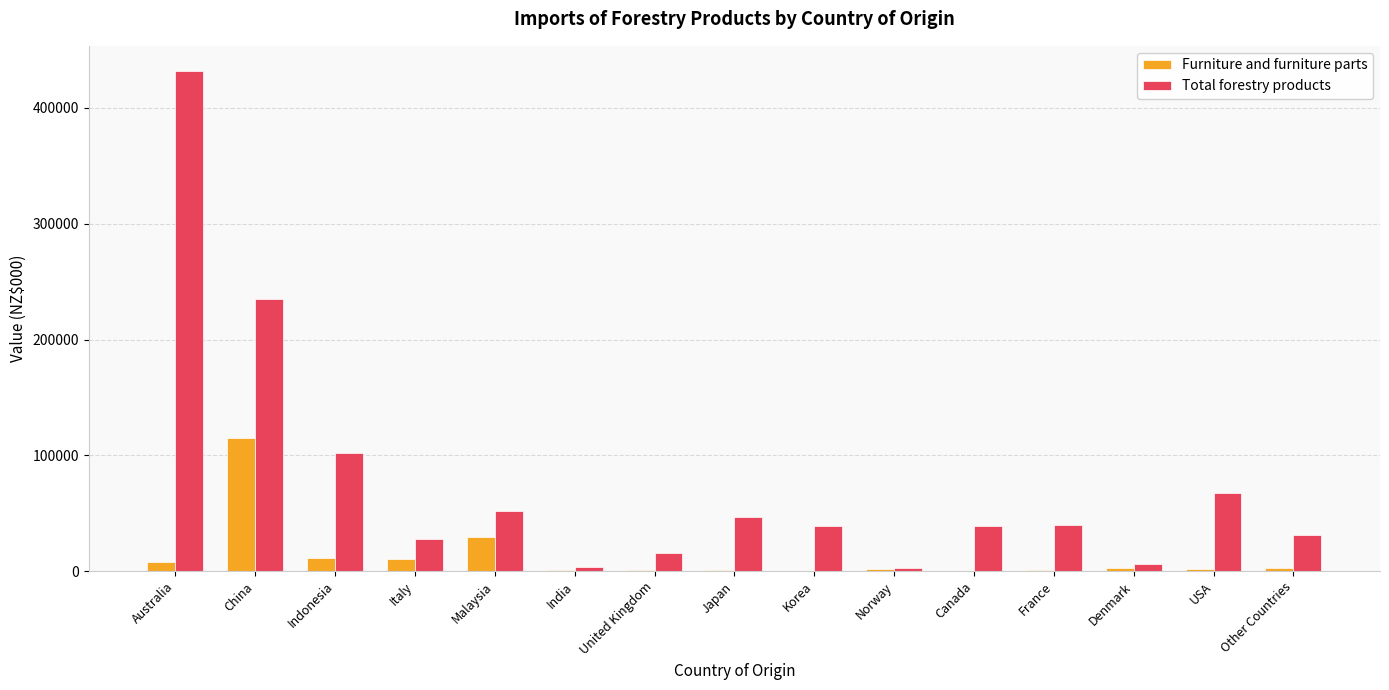

True or false: Total forestry products has a value of 31412 at Other Countries.

True